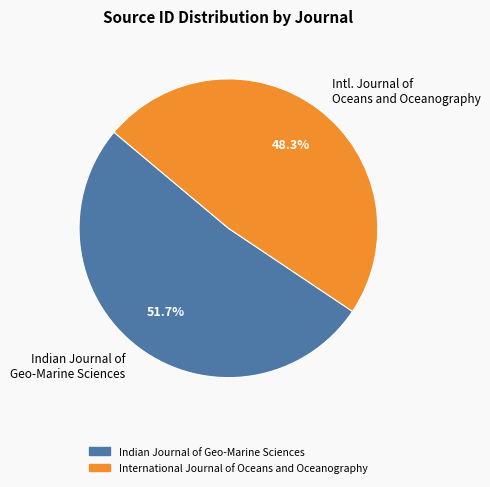

To the nearest percent, what is the difference between the largest and smallest slice percentages?

3%